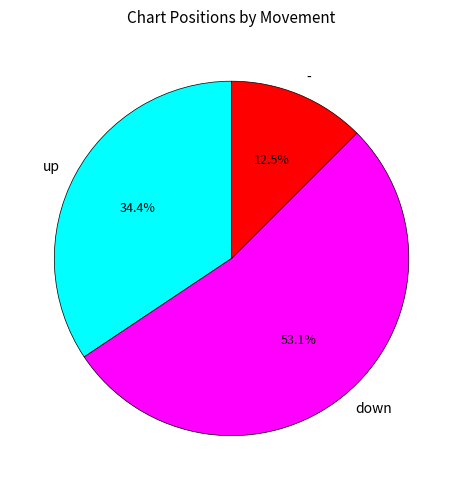

Which slice is the smallest?

-